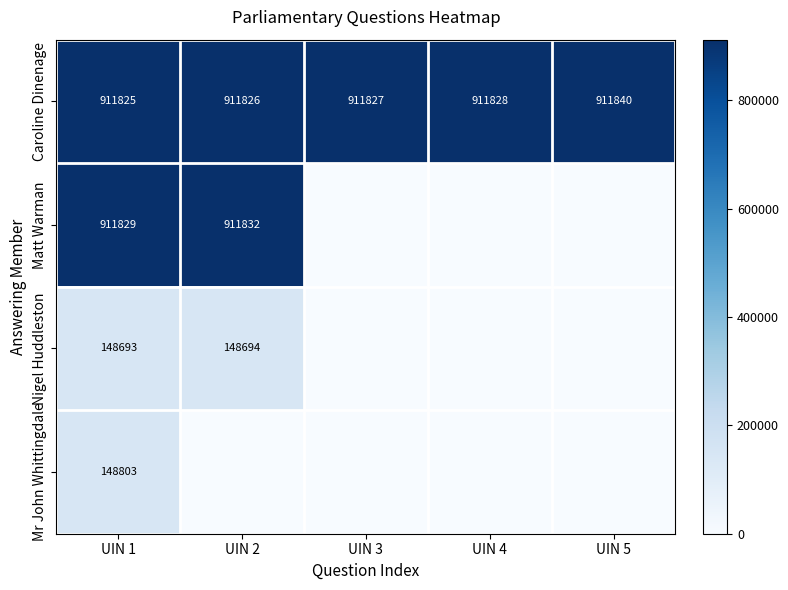

What is the total value across all series at UIN 1?

2121150